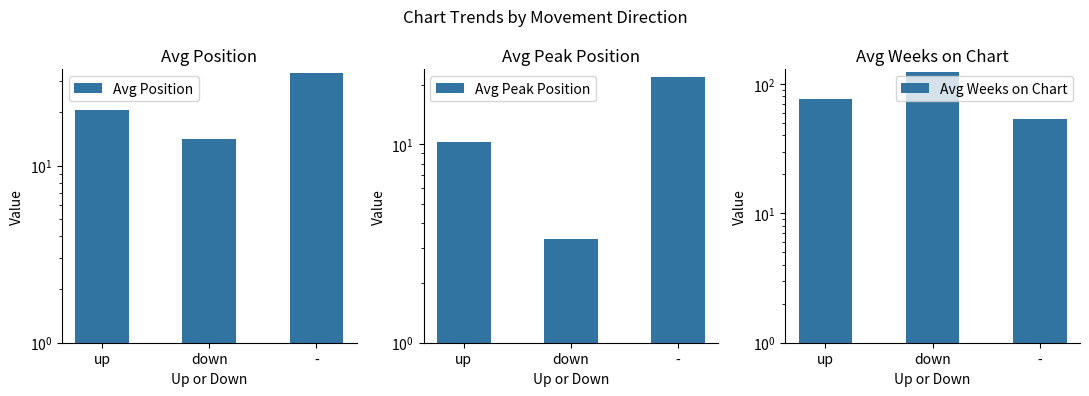

Between up and down, which series saw the biggest shift?

Avg Weeks on Chart